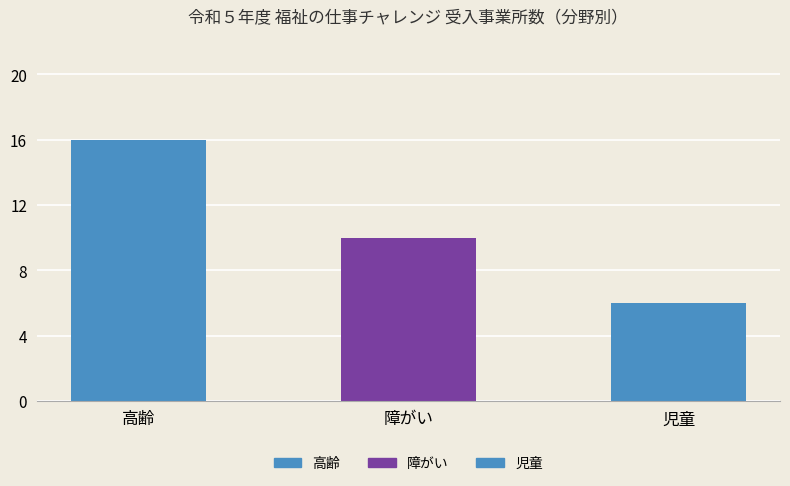

List the labels in order of value, largest first.

高齢, 障がい, 児童